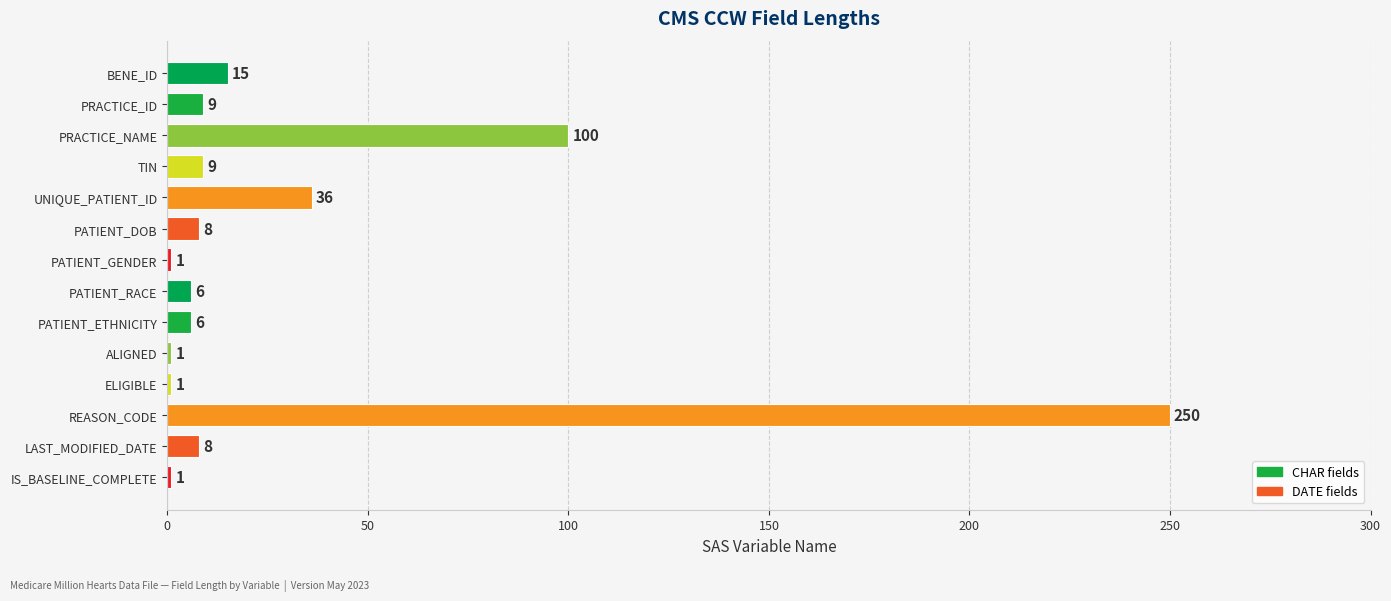

How many categories are shown in the chart?

14